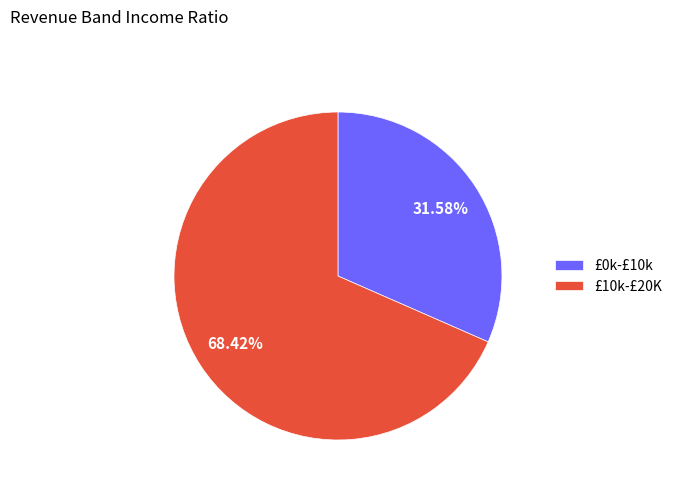

To the nearest percent, what is the difference between the largest and smallest slice percentages?

37%